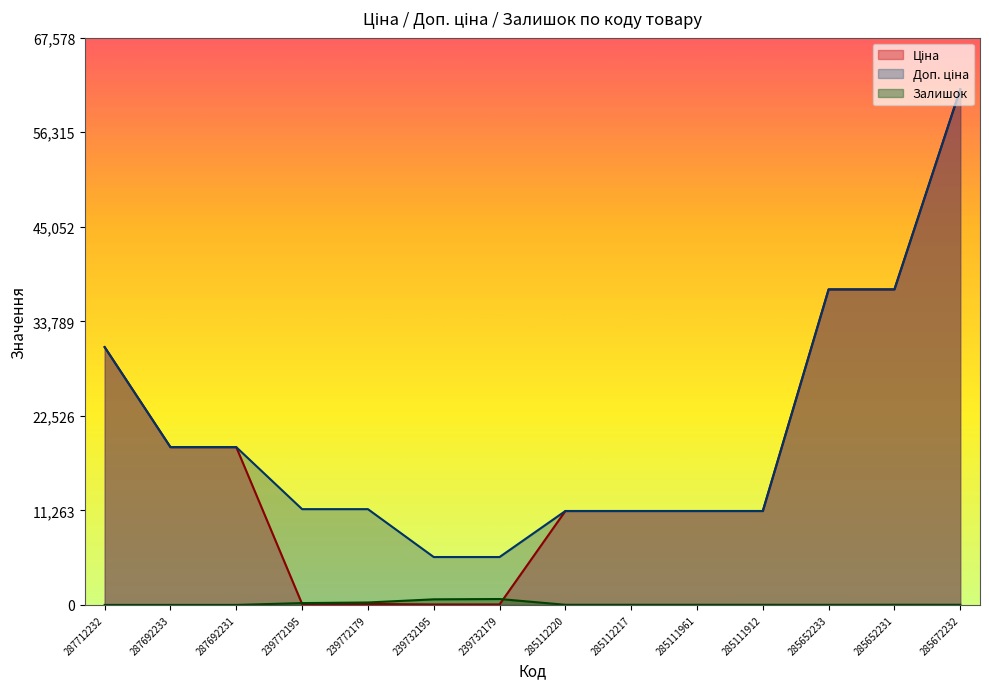

How many distinct data groups are displayed?

3